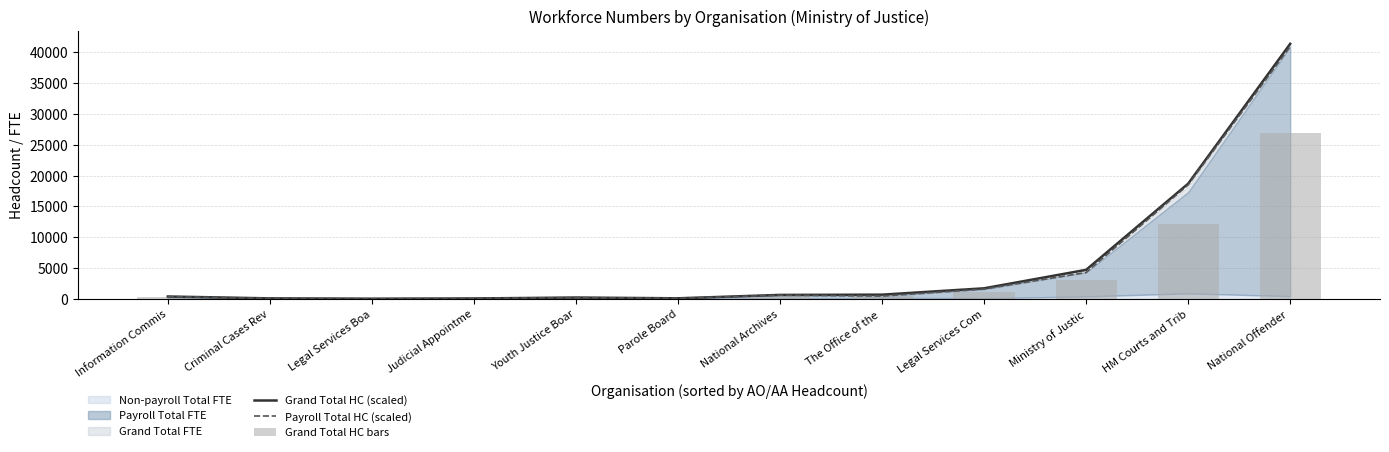

Is the value of Grand Total HC (scaled) at Ministry of Justic greater than the value of Payroll Total HC (scaled) at National Archives?

Yes